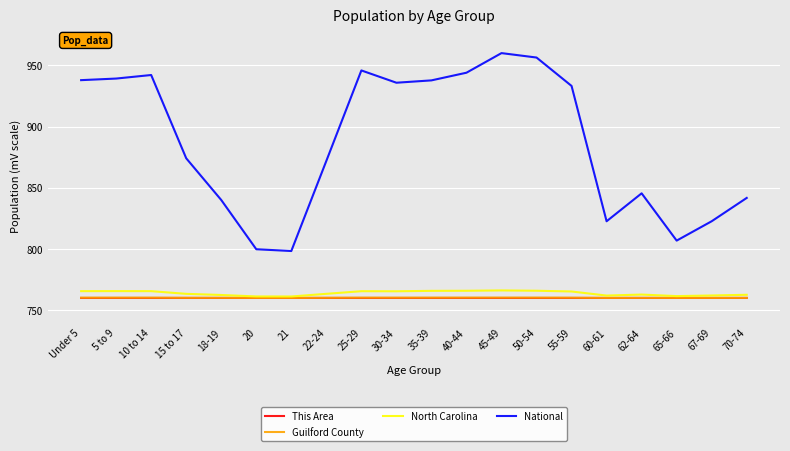

The value of North Carolina at 40-44 is 1300.7. True or false?

False